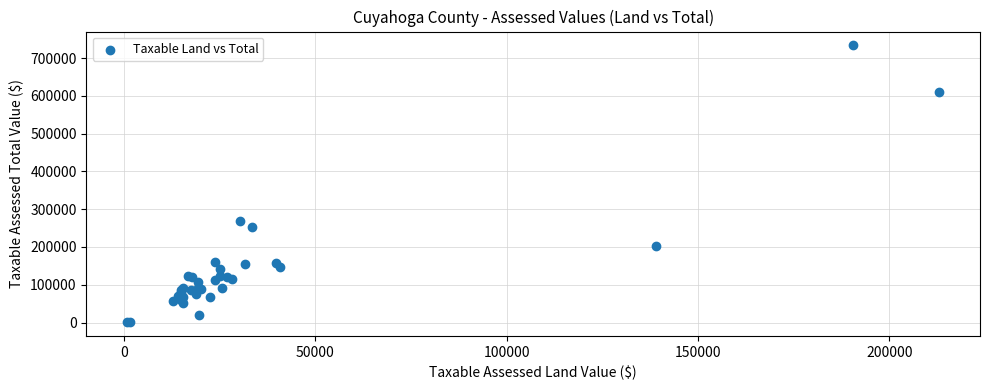

What Y value in the scatter plot is closest to 367132?

268660